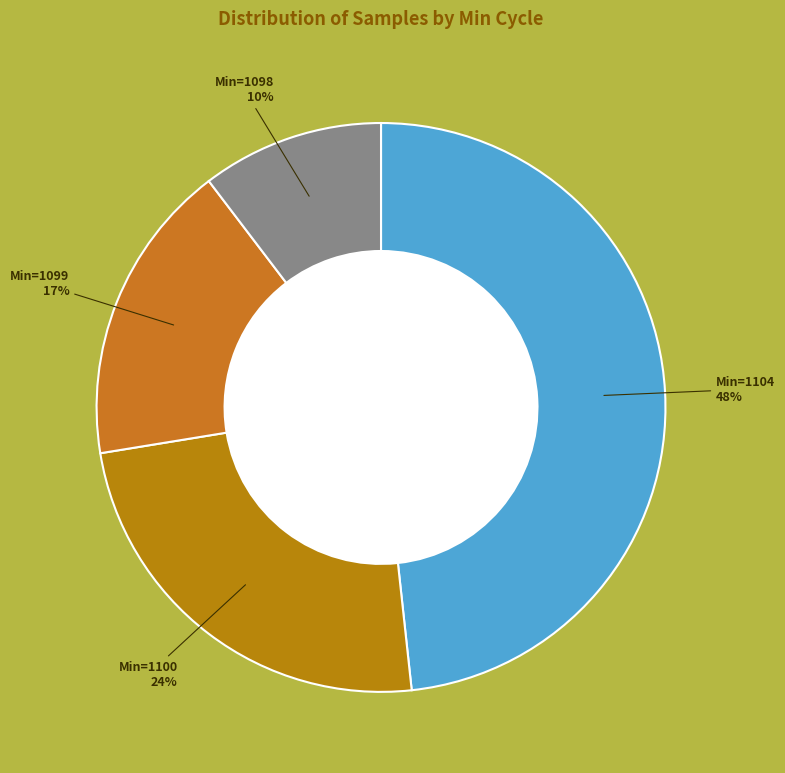

Is there any slice that represents more than half of the pie?

No